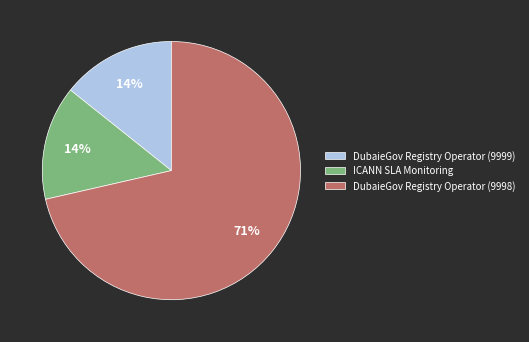

What is the largest slice in the pie chart?

DubaieGov Registry Operator (9998)